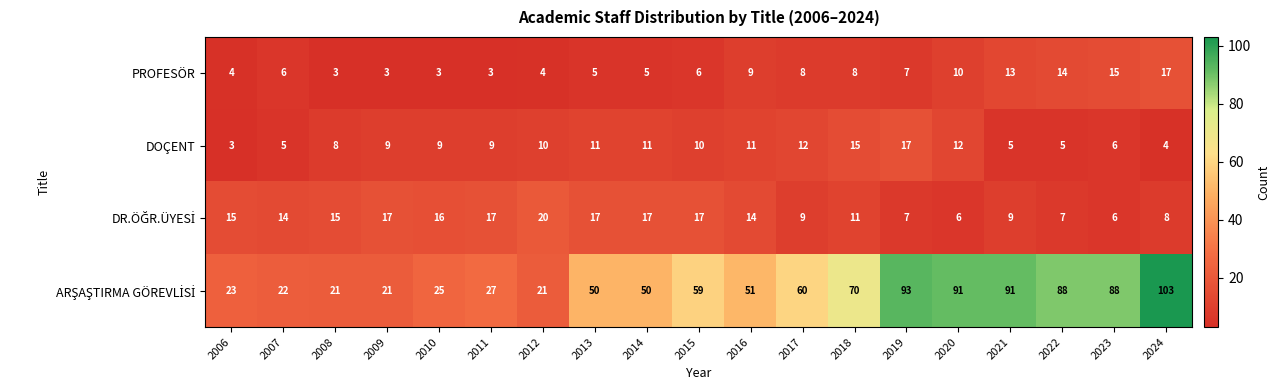

Which label corresponds to the largest value in the chart?

2024